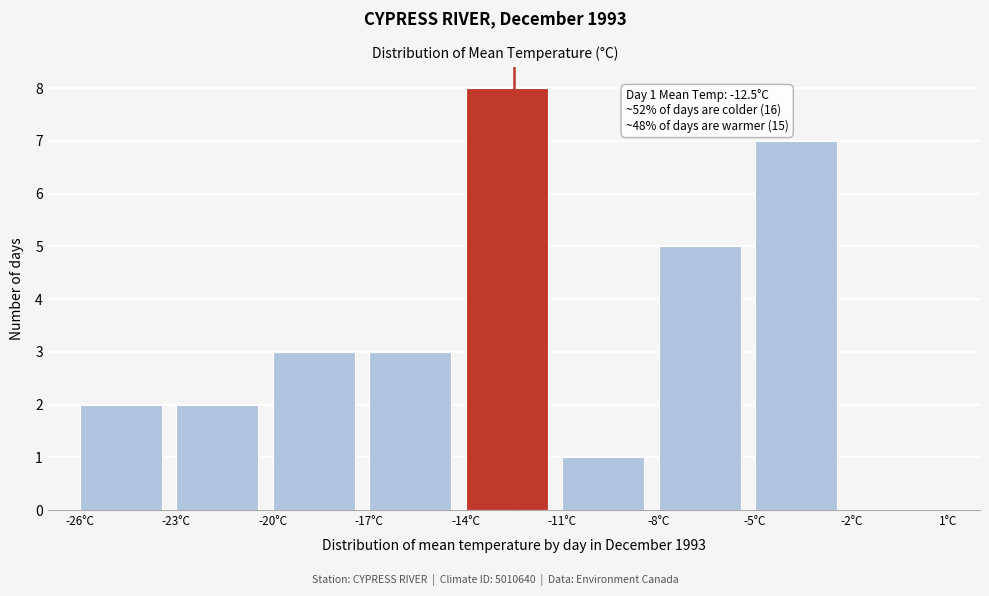

Which range on the x-axis has the tallest bar?

-14 to -11